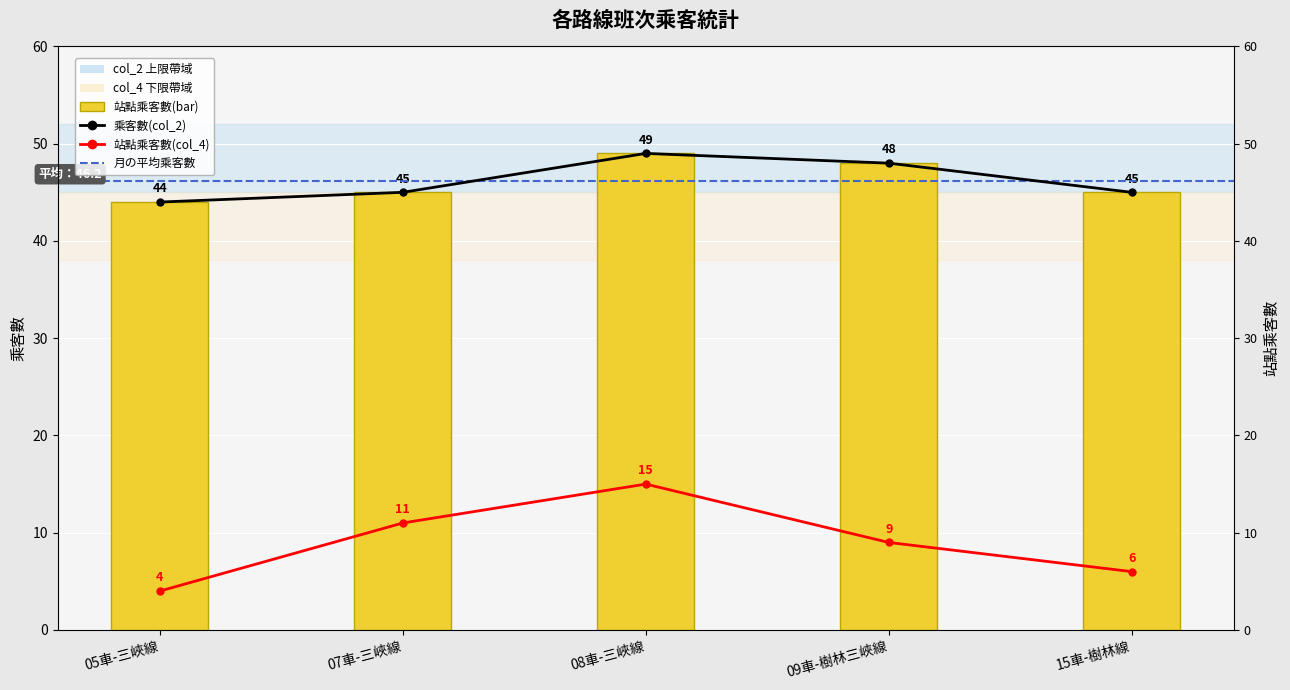

Where is 站點乘客數(col_4) nearest to the value 9?

09車-樹林三峽線